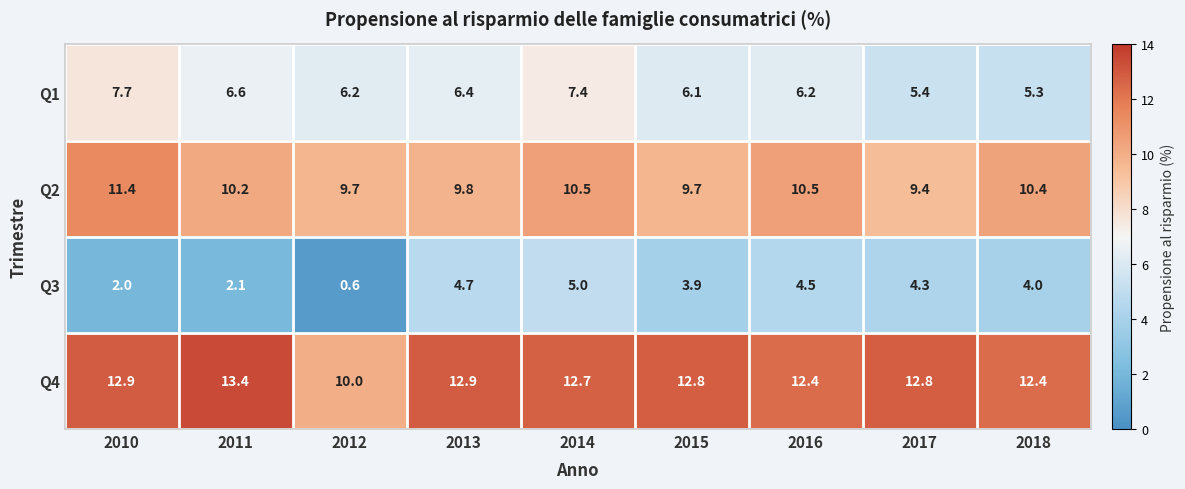

At which category is the sum across all series the highest?

2014